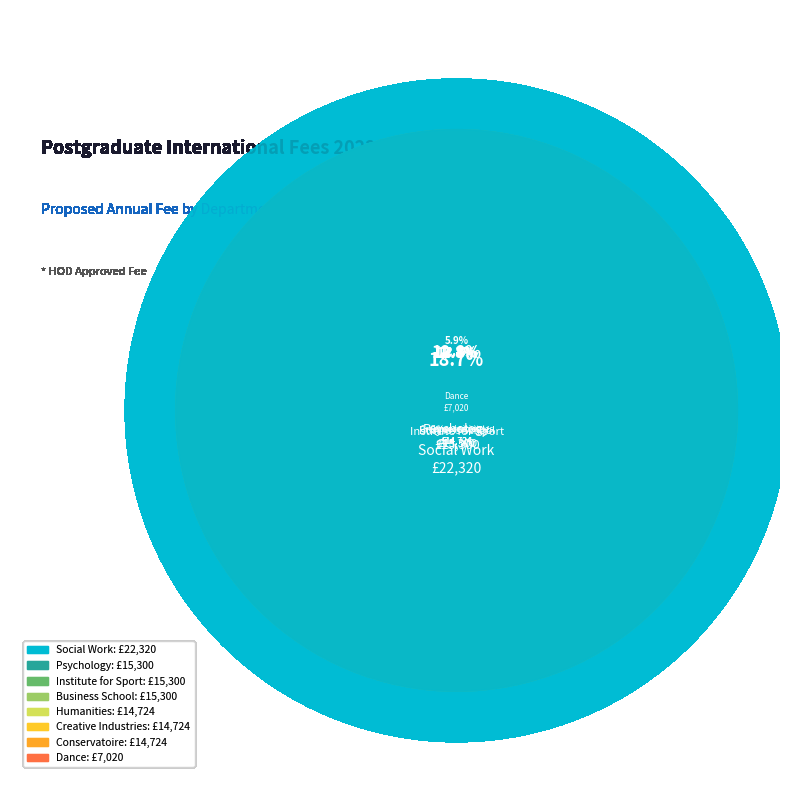

Between Social Work and Institute for Sport, which is larger?

Social Work